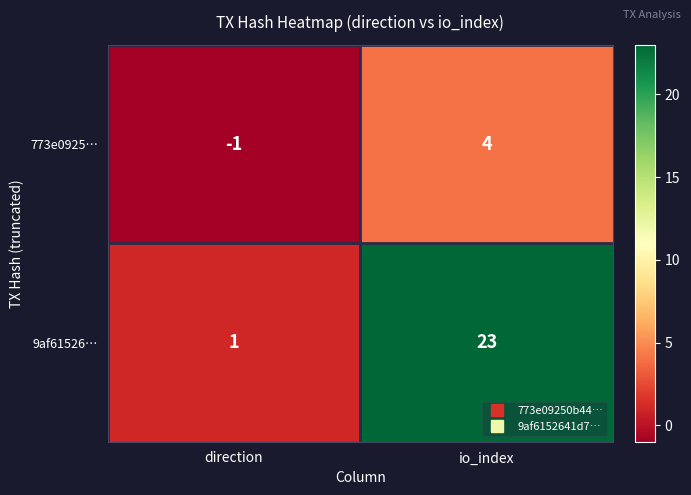

What is the difference between the maximum and minimum values in the 9af61526… series?

22